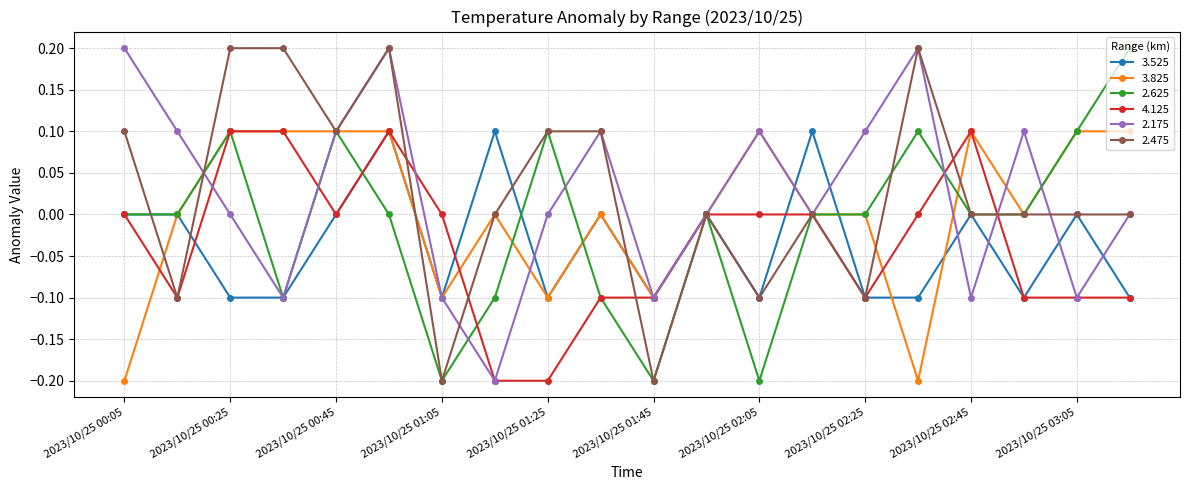

Count the number of data series in this chart.

6